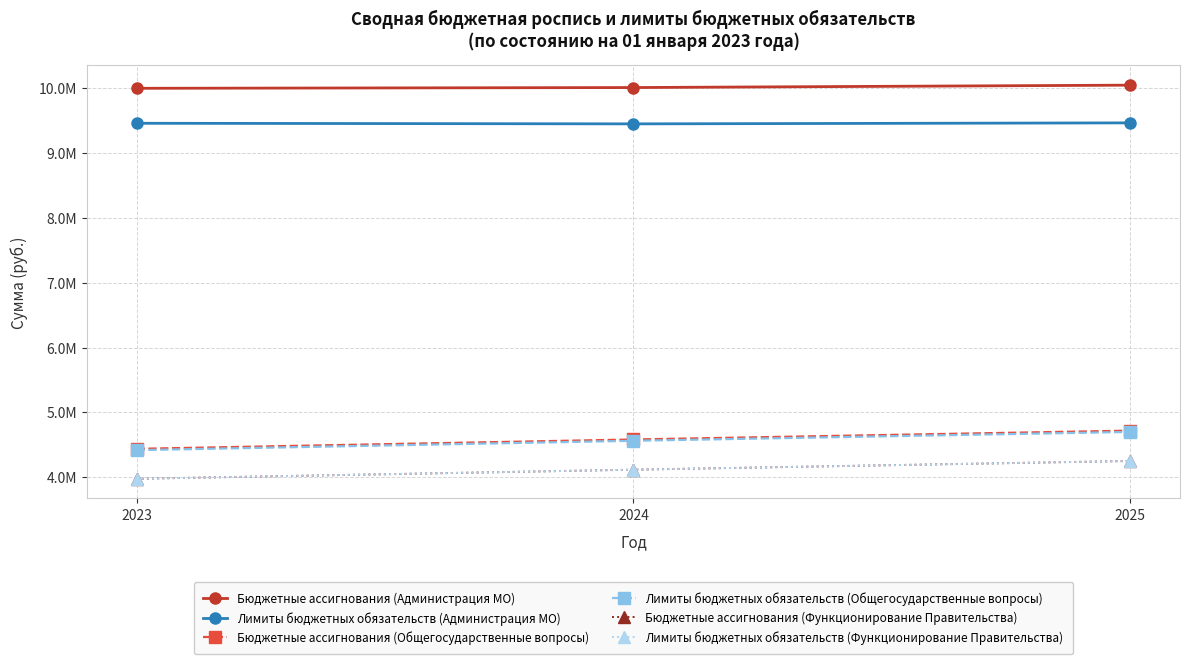

What is the highest value of the Лимиты бюджетных обязательств (Общегосударственные вопросы) series?

4699474.0